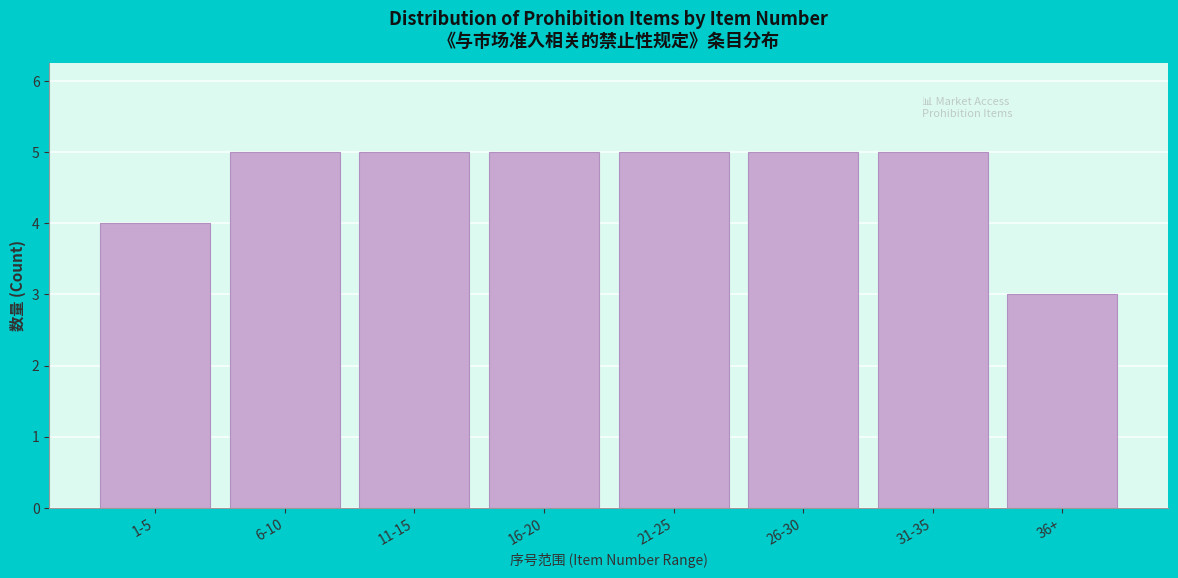

Reading right to left, transcribe all the data shown in this chart.

36+=3	31-35=5	26-30=5	21-25=5	16-20=5	11-15=5	6-10=5	1-5=4